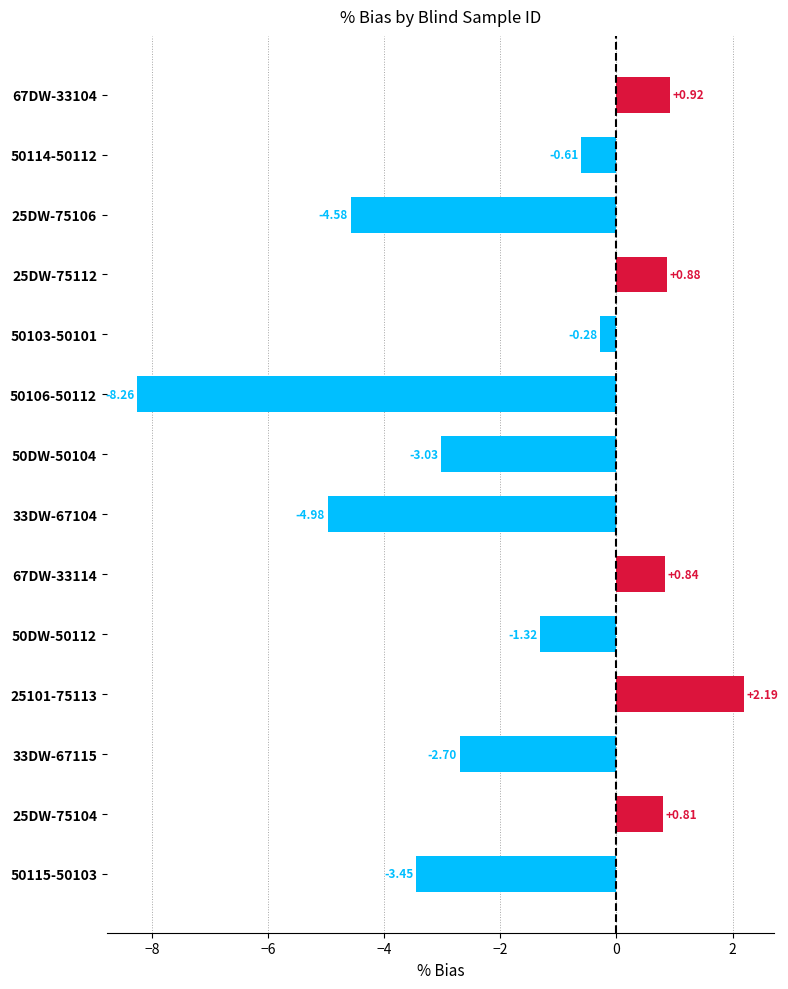

Rank the categories by value from lowest to highest.

50106-50112, 33DW-67104, 25DW-75106, 50115-50103, 50DW-50104, 33DW-67115, 50DW-50112, 50114-50112, 50103-50101, 25DW-75104, 67DW-33114, 25DW-75112, 67DW-33104, 25101-75113